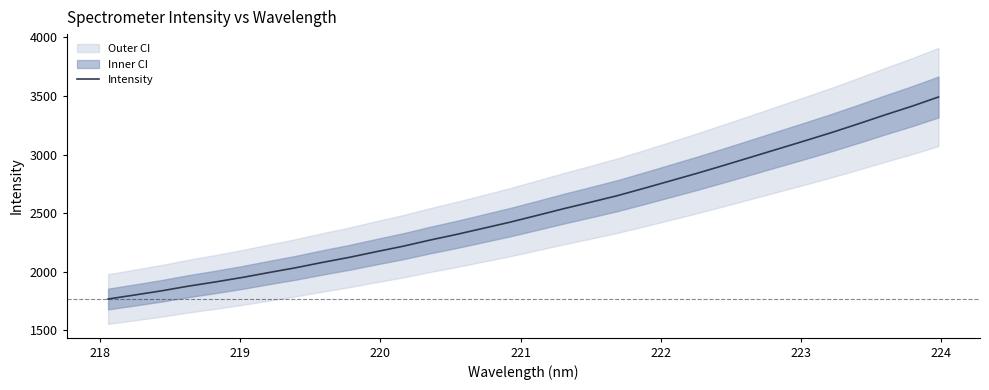

Count the number of values greater than 2480.

16